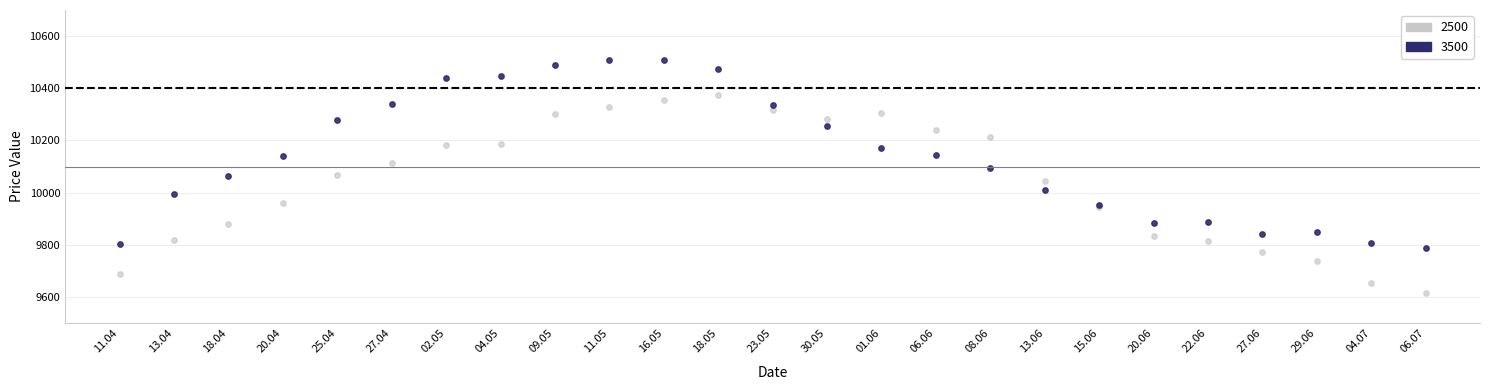

Which series has the largest Y range (max minus min)?

2500